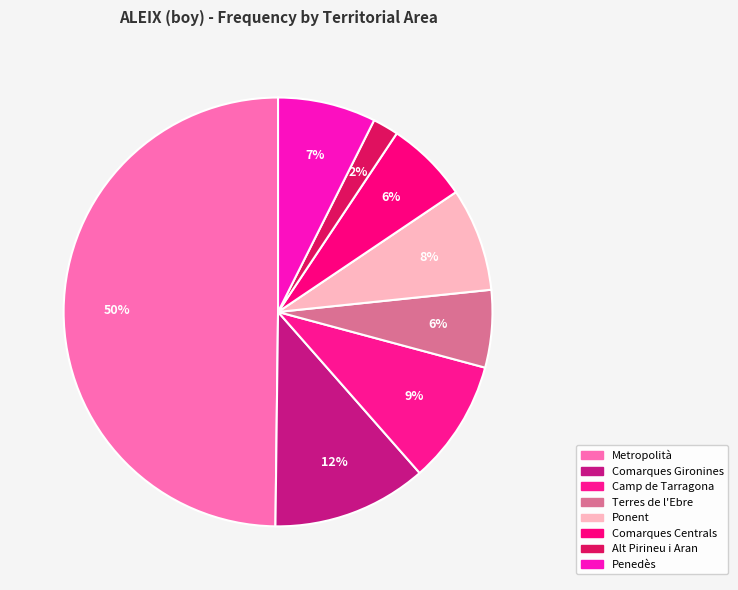

Count the number of slices in the pie.

8